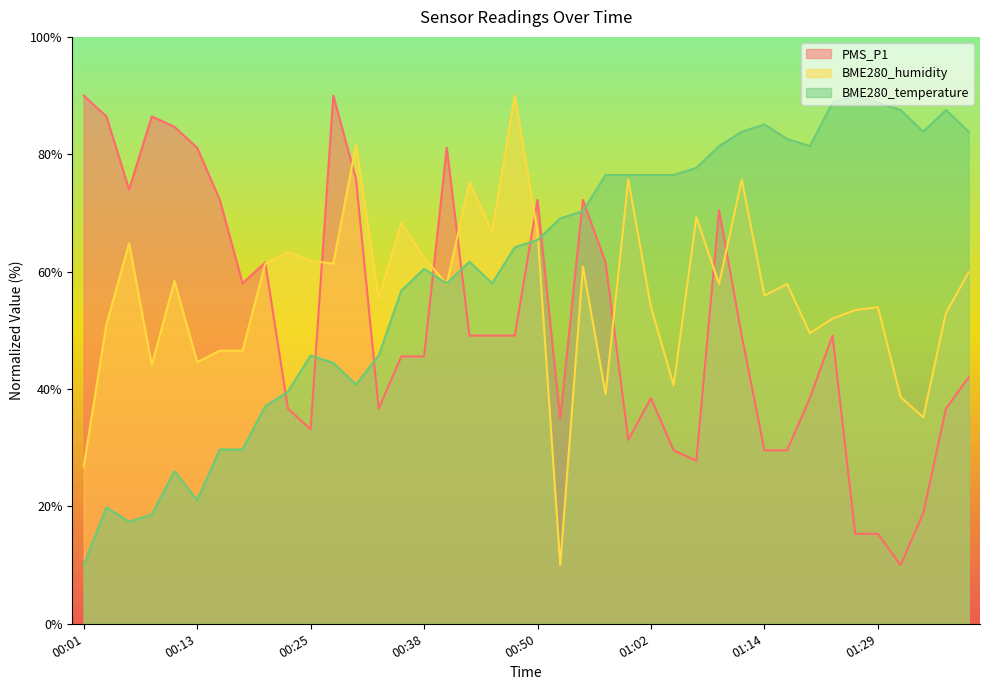

Is the value of BME280_humidity at 00:50 greater than the value of BME280_temperature at 00:13?

Yes